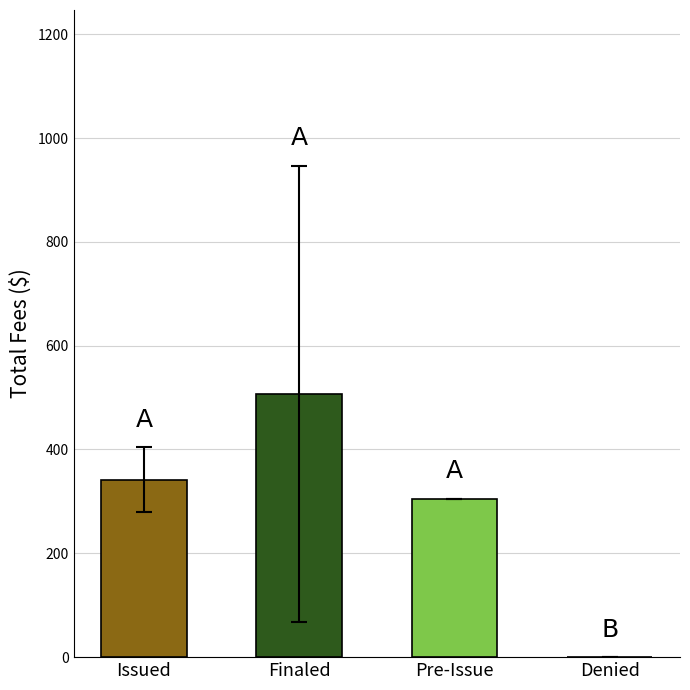

Is it true that the value at Issued is 342.1?

True